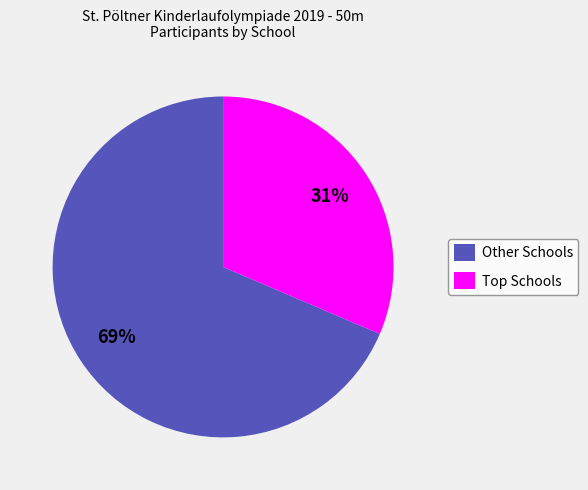

To the nearest percent, what portion does Other Schools represent?

69%